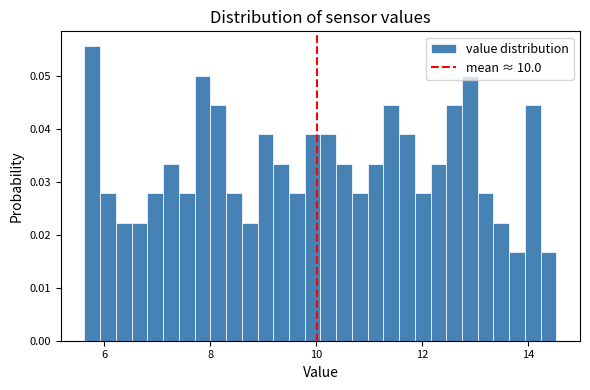

Around what value on the x-axis is the tallest bar? Give the approximate position of its centre, as read against the axis.

5.8